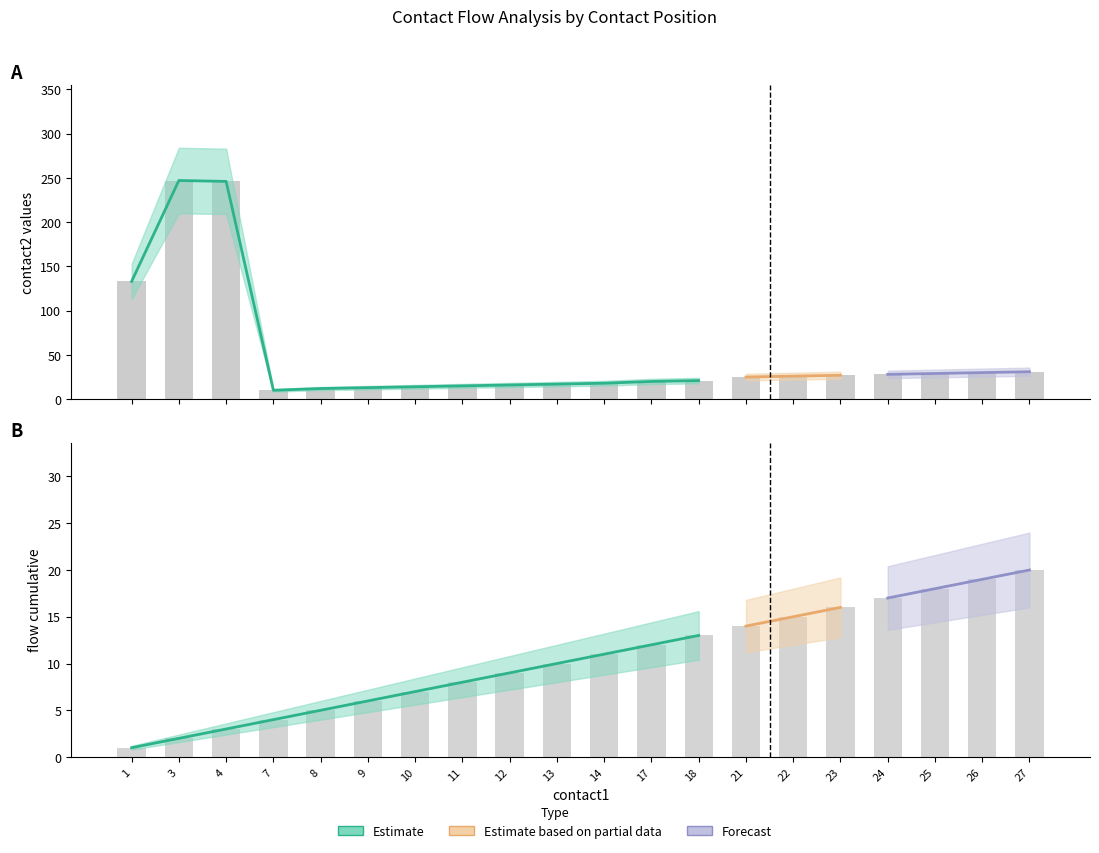

How many categories are shown in the chart?

20